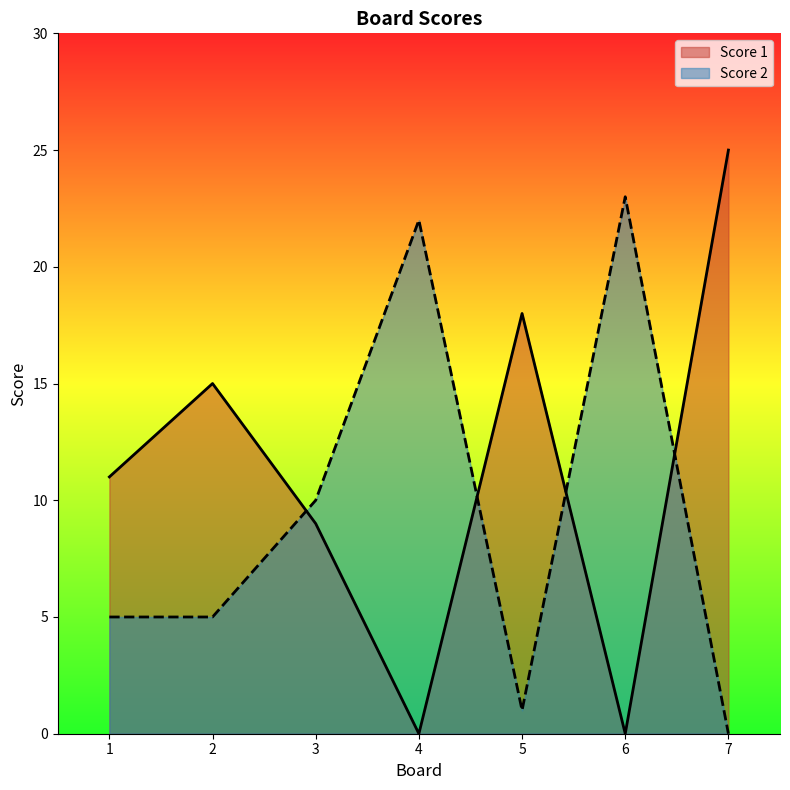

True or false: Score 1 has a value of 9 at 3.

True